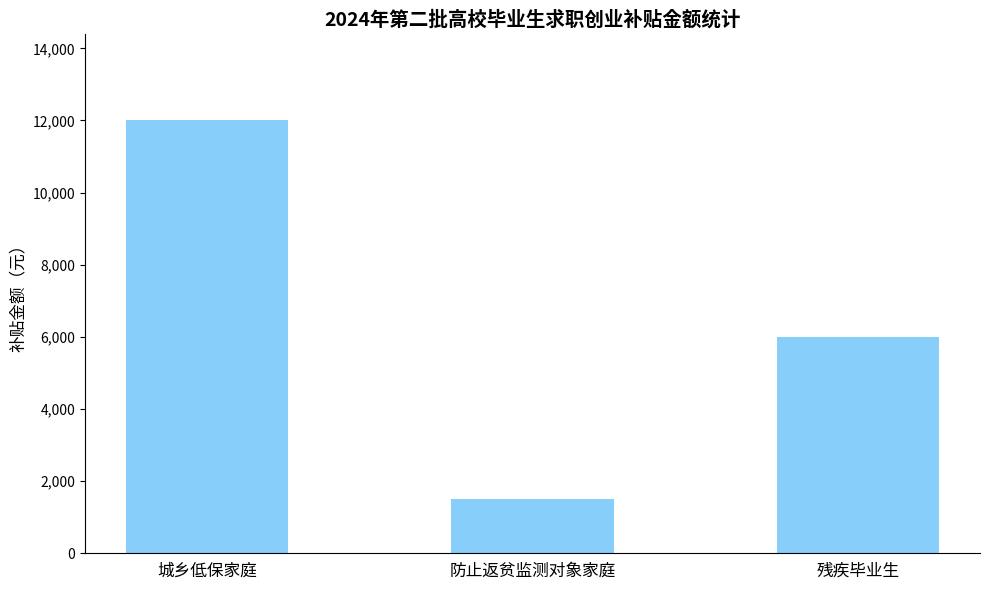

What is the label of the 3rd bar from the left?

残疾毕业生